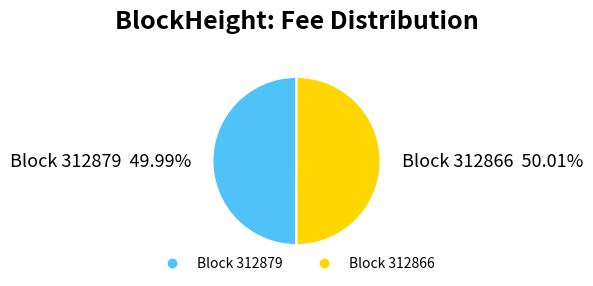

Is there any slice that represents more than half of the pie?

Yes